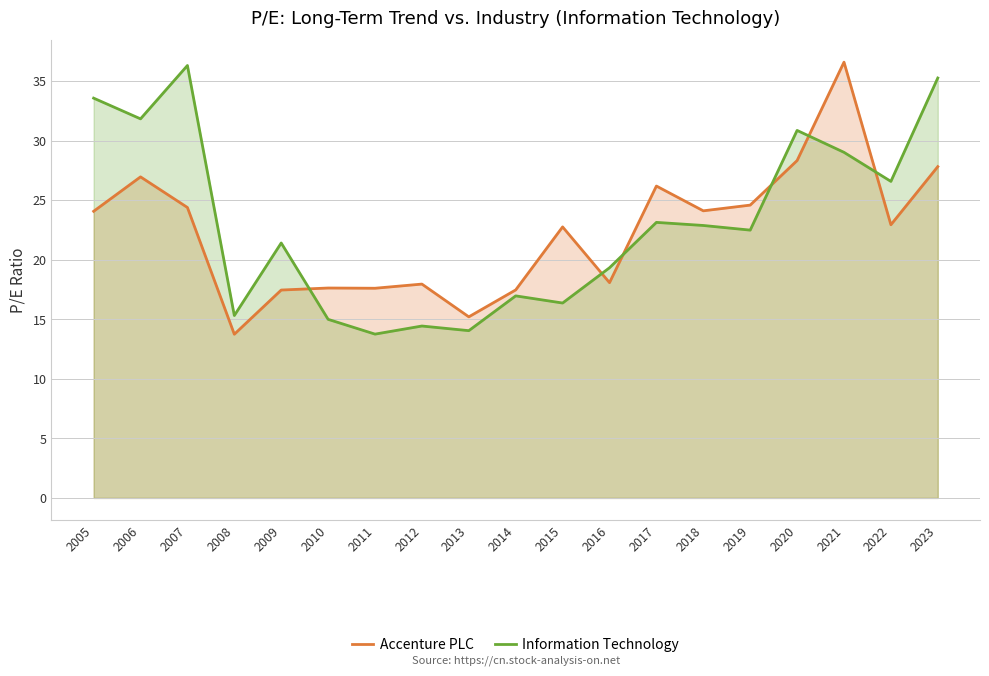

What is the minimum value for Accenture PLC?

13.7